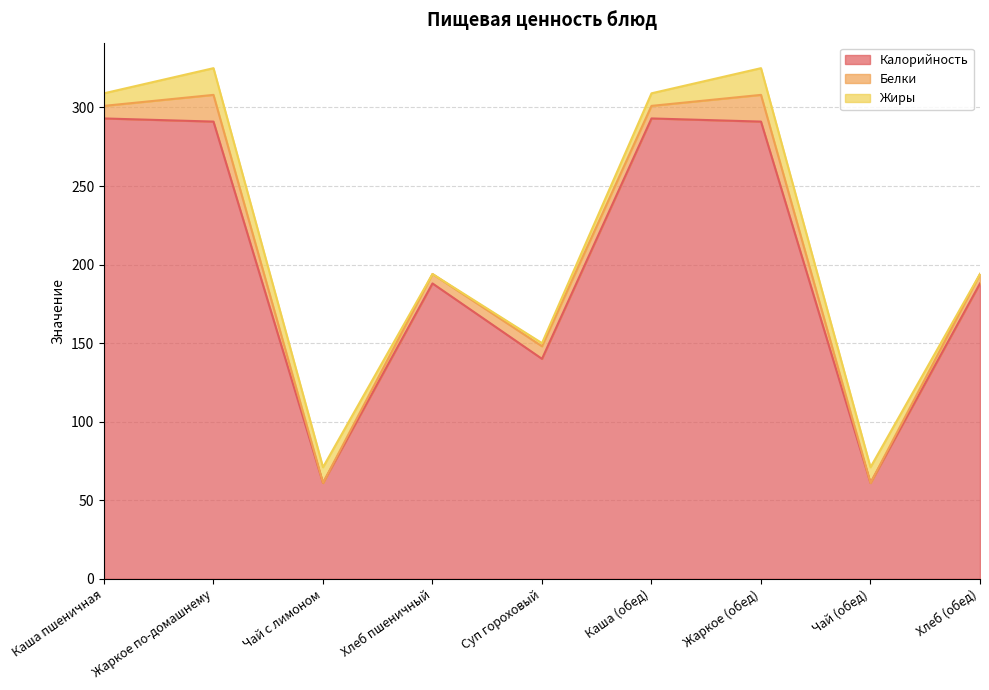

What is the difference between the Белки values at Чай с лимоном and Каша пшеничная?

8